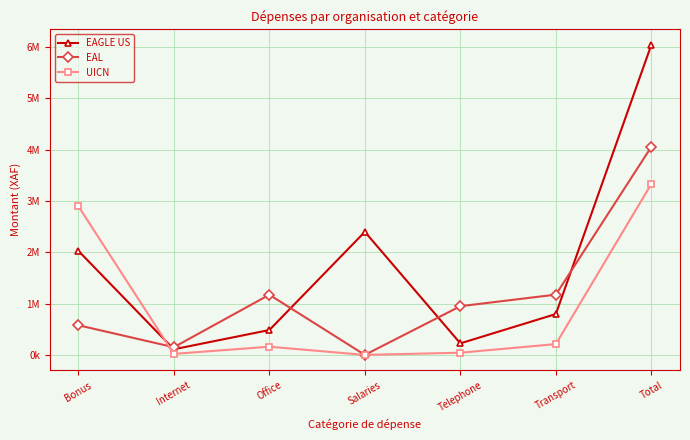

Reading right to left, what are all the values shown in this chart?

EAGLE US: Total=6047000	Transport=797000	Telephone=225000	Salaries=2400000	Office=485000	Internet=110000	Bonus=2030000
EAL: Total=4057750	Transport=1175500	Telephone=950000	Salaries=0	Office=1173500	Internet=150000	Bonus=578750
UICN: Total=3334000	Transport=211000	Telephone=43000	Salaries=0	Office=160000	Internet=20000	Bonus=2900000